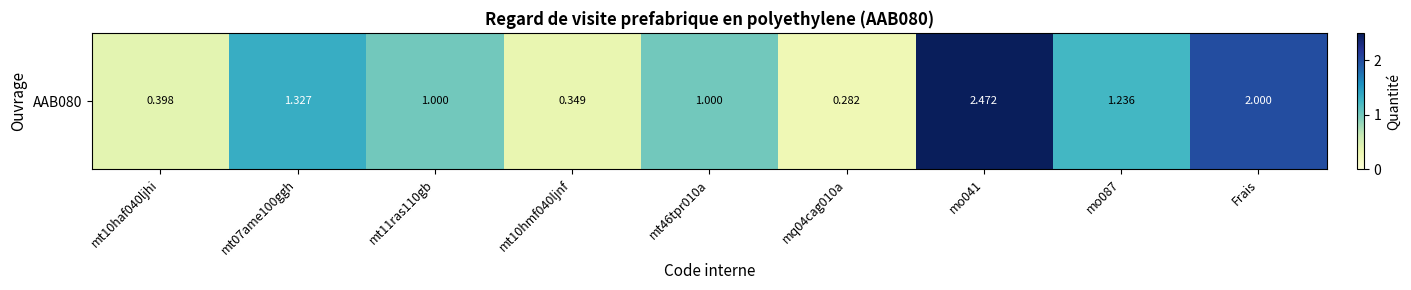

Rank the categories by value from lowest to highest.

mq04cag010a, mt10hmf040ljnf, mt10haf040ljhi, mt11ras110gb, mt46tpr010a, mo087, mt07ame100ggh, Frais, mo041